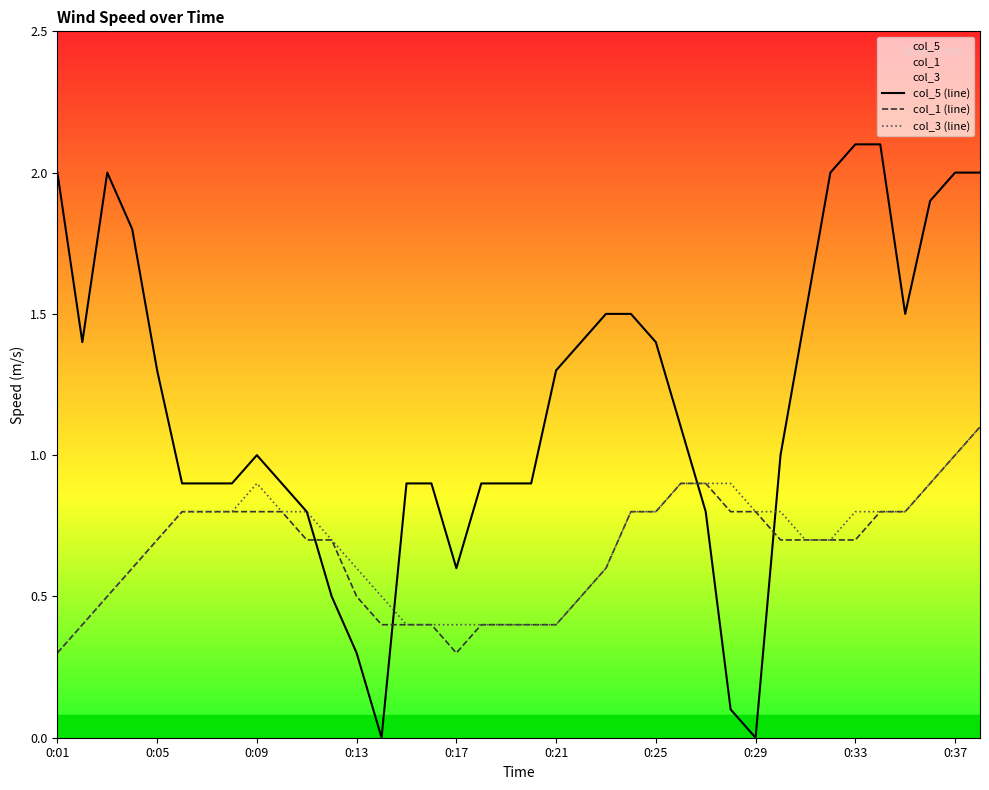

What is the sum of all col_5 (line) values?

45.0